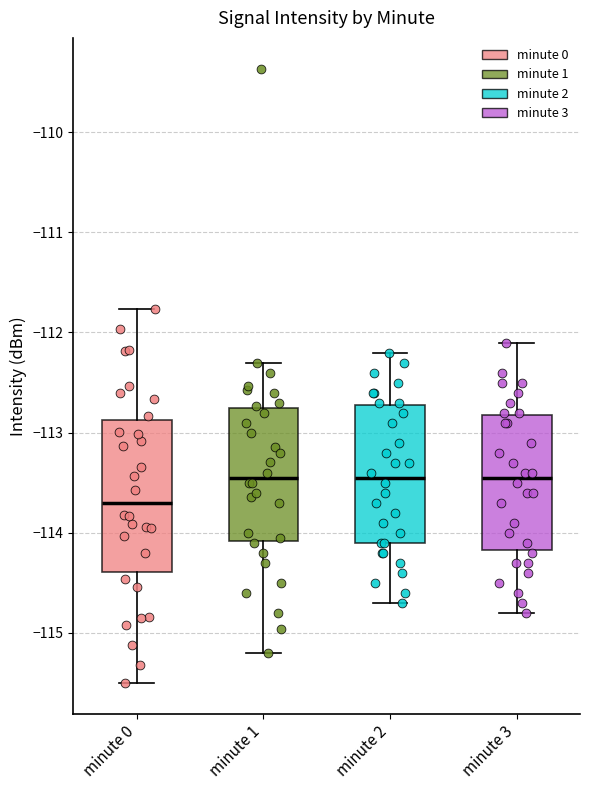

Reading left to right, transcribe this box plot: for each box, give where its median line is, the range the box spans, and where its two whiskers end, as read against the y-axis. The values are not printed on the chart, so give them approximately, as read against the axis.

minute 0: median -113.7, box -114.4 to -112.9, whiskers -115.5 to -111.8
minute 1: median -113.4, box -114.1 to -112.8, whiskers -115.2 to -112.3
minute 2: median -113.4, box -114.1 to -112.7, whiskers -114.7 to -112.2
minute 3: median -113.4, box -114.2 to -112.8, whiskers -114.8 to -112.1